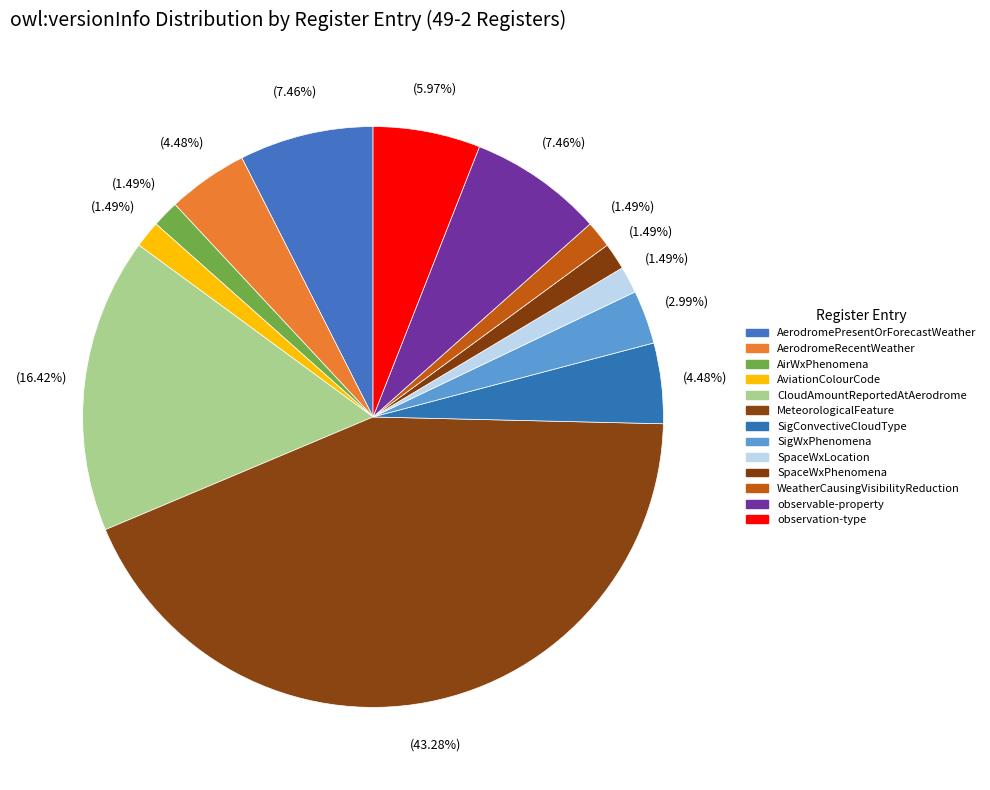

To the nearest percent, what percentage of the pie is observation-type?

6%